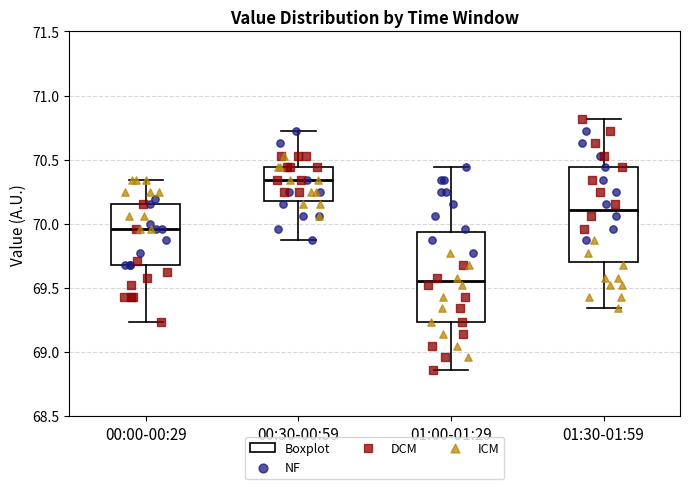

Reading left to right, read every box against the y-axis: the position of its median line, the range the box covers, and the ends of its whiskers. The values are not printed on the chart, so give them approximately, as read against the axis.

00:00-00:29: median 69.95, box 69.70 to 70.15, whiskers 69.25 to 70.35
00:30-00:59: median 70.35, box 70.20 to 70.45, whiskers 69.85 to 70.70
01:00-01:29: median 69.55, box 69.25 to 69.95, whiskers 68.85 to 70.45
01:30-01:59: median 70.10, box 69.70 to 70.45, whiskers 69.35 to 70.80